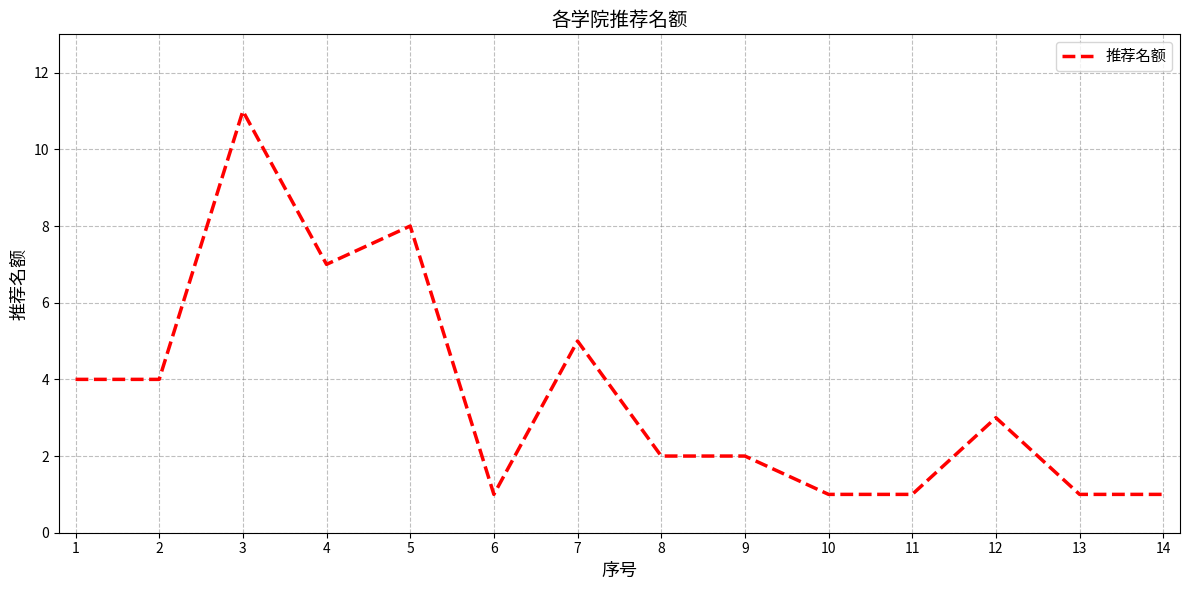

The chart shows a value of 1 at 14. True or false?

True